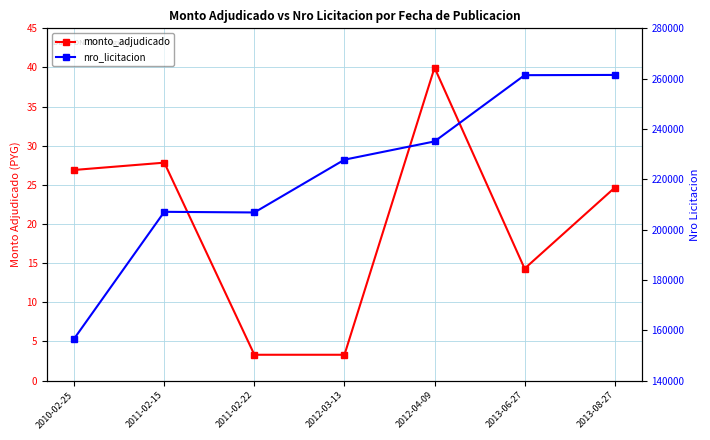

At 2012-03-13, list the series in order from largest to smallest.

nro_licitacion, monto_adjudicado